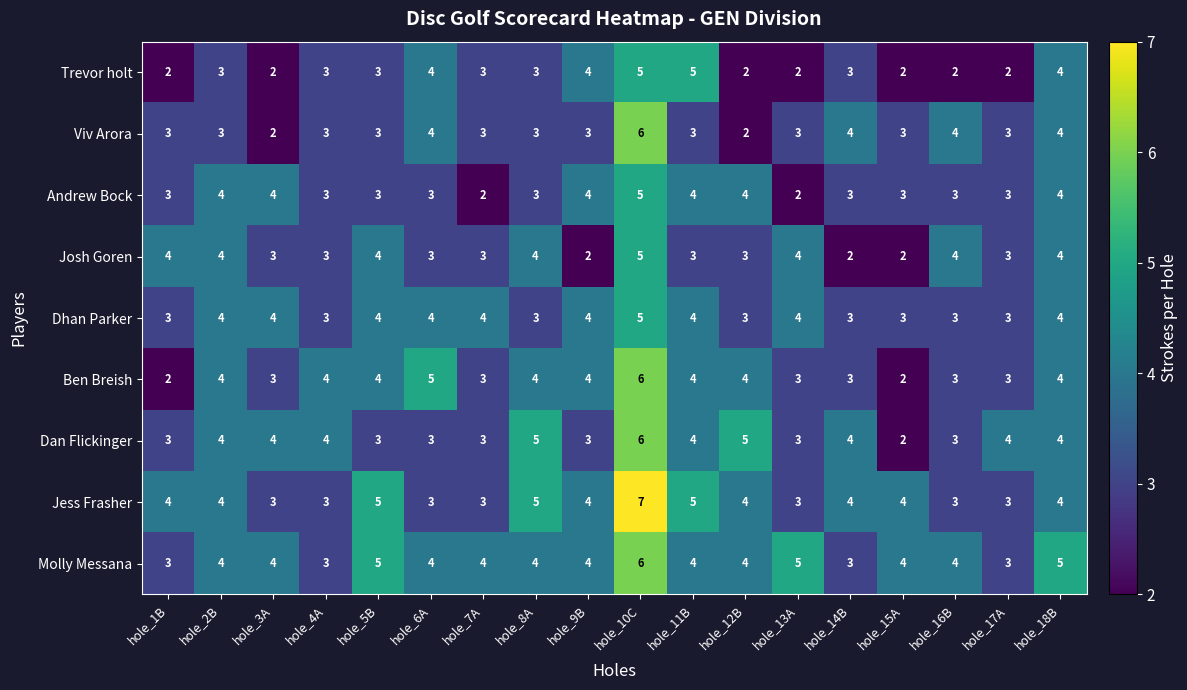

What is the maximum value shown in the chart?

7